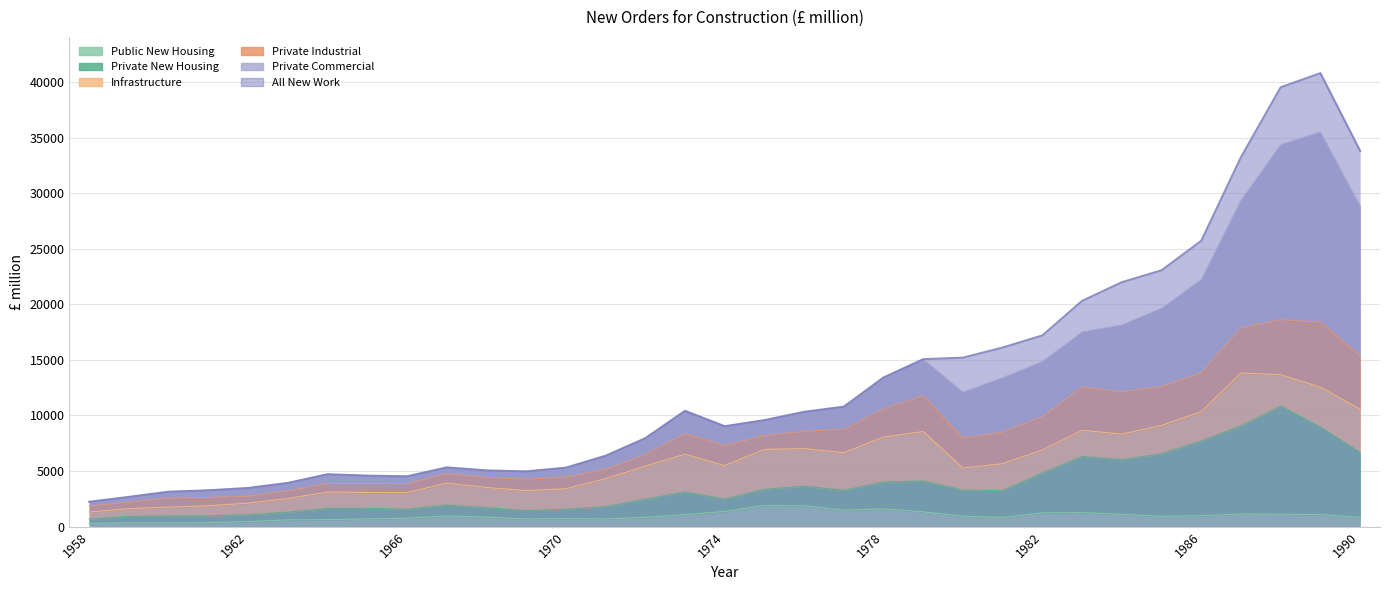

How many categories are shown in the chart?

33